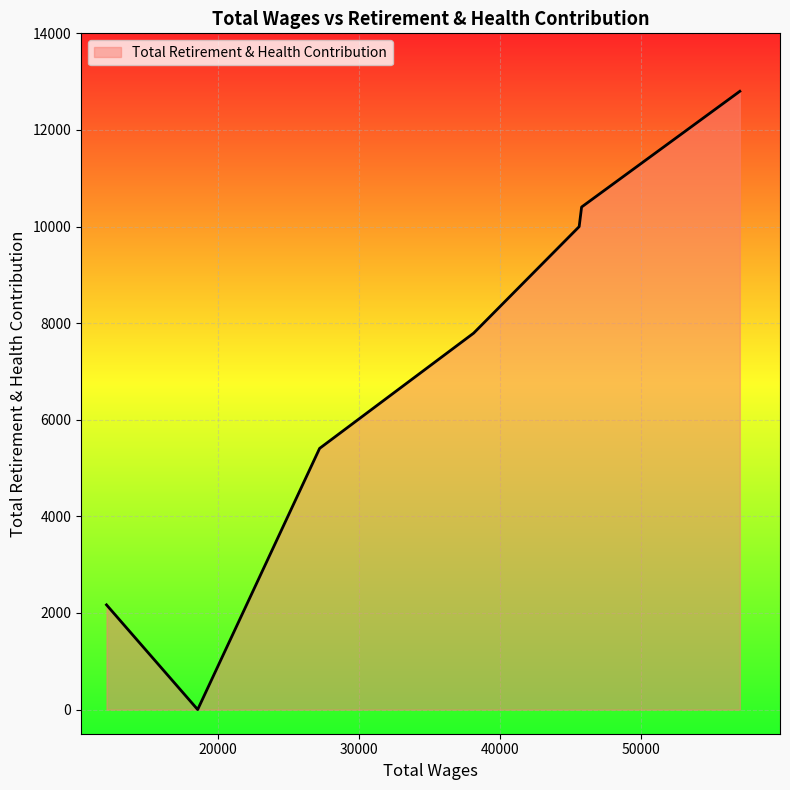

What is the greatest value displayed?

12800